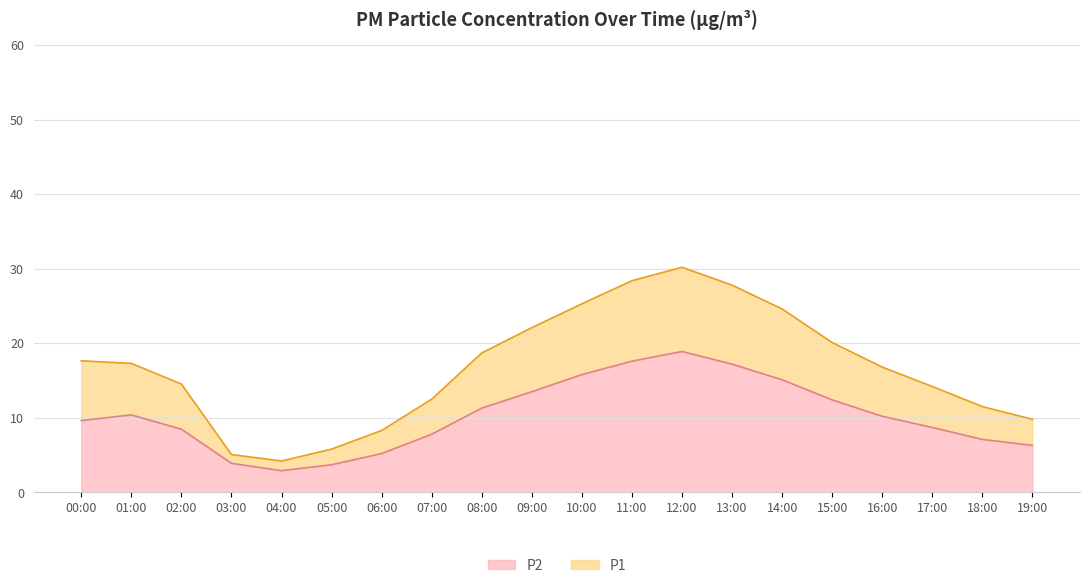

Does the chart display data point markers on the line(s)?

No